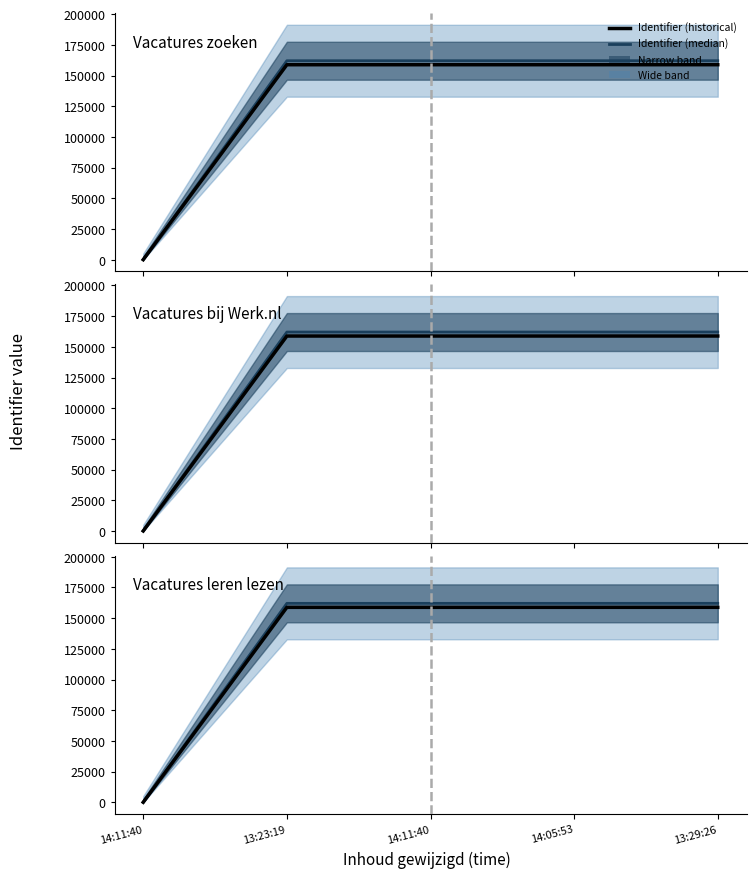

What is the value of the Identifier (historical) point at the 4th from the left?

158798.2